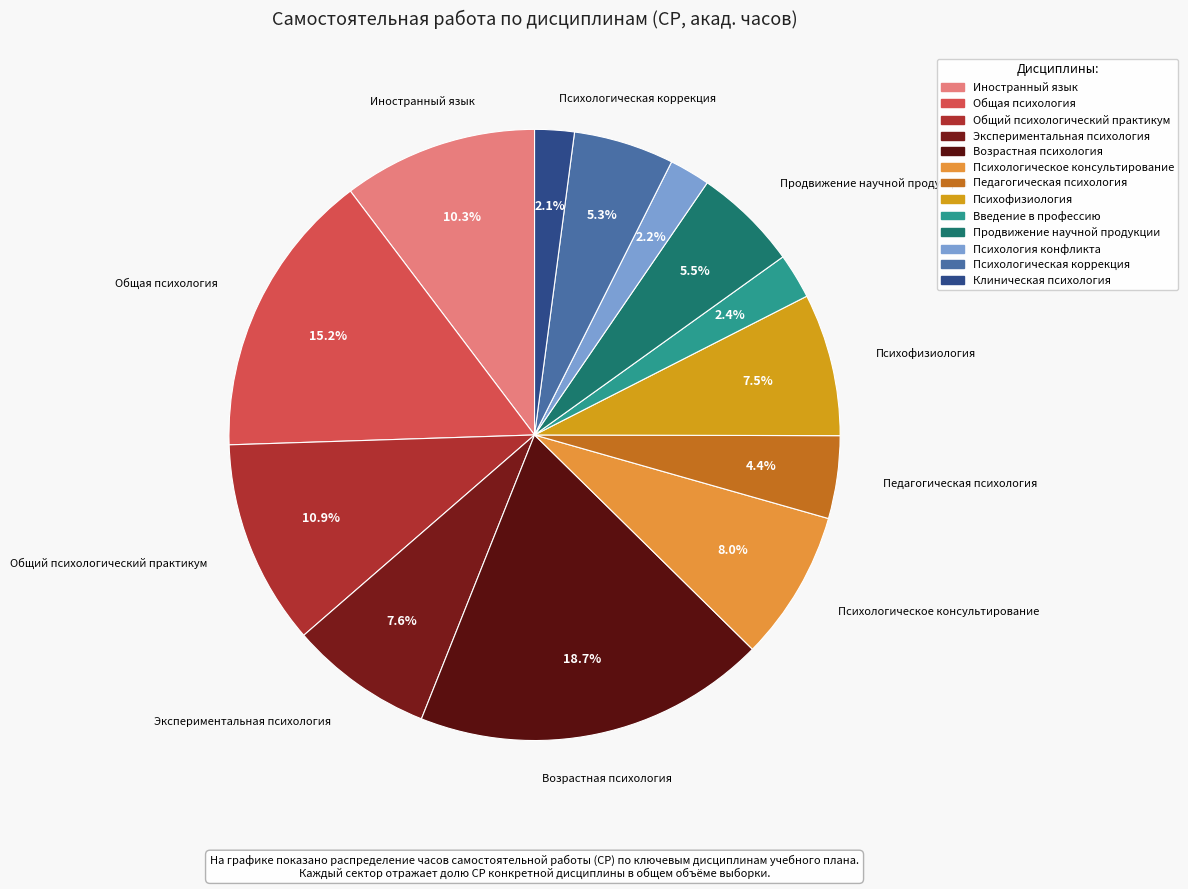

How many segments does this pie chart have?

13